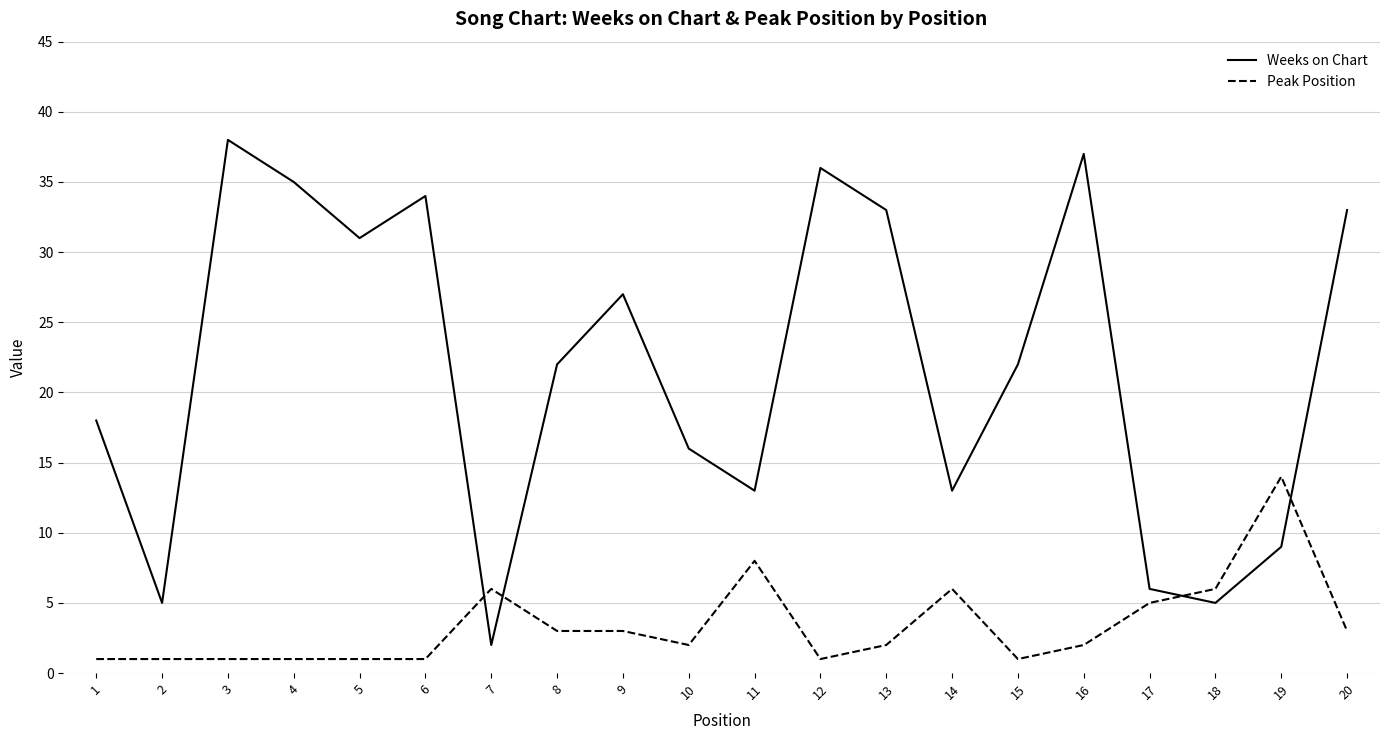

What are all the series names shown in the legend?

Weeks on Chart, Peak Position